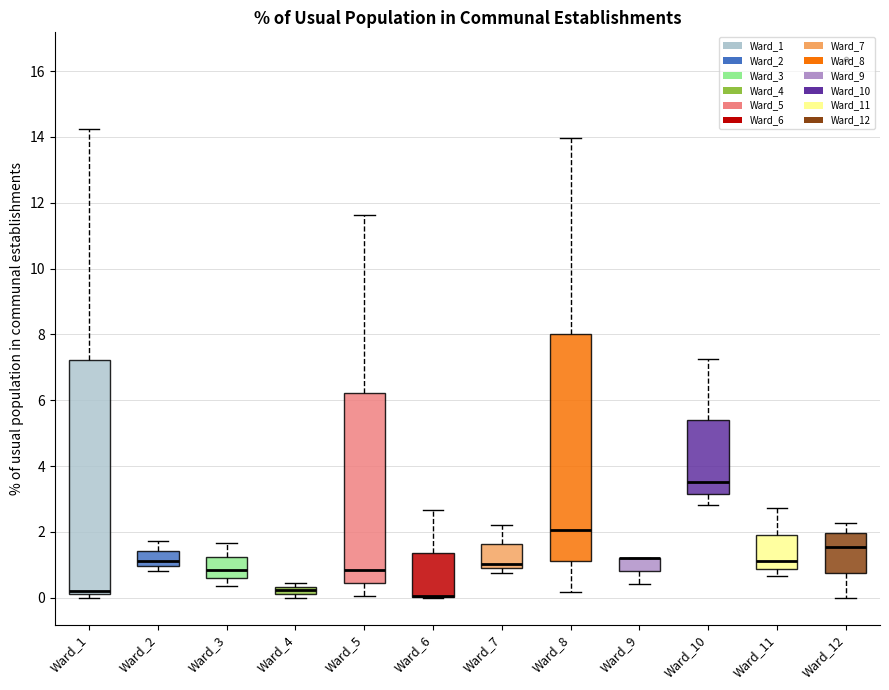

Comparing the boxes themselves (not the whiskers), which one is the tallest?

Ward_1